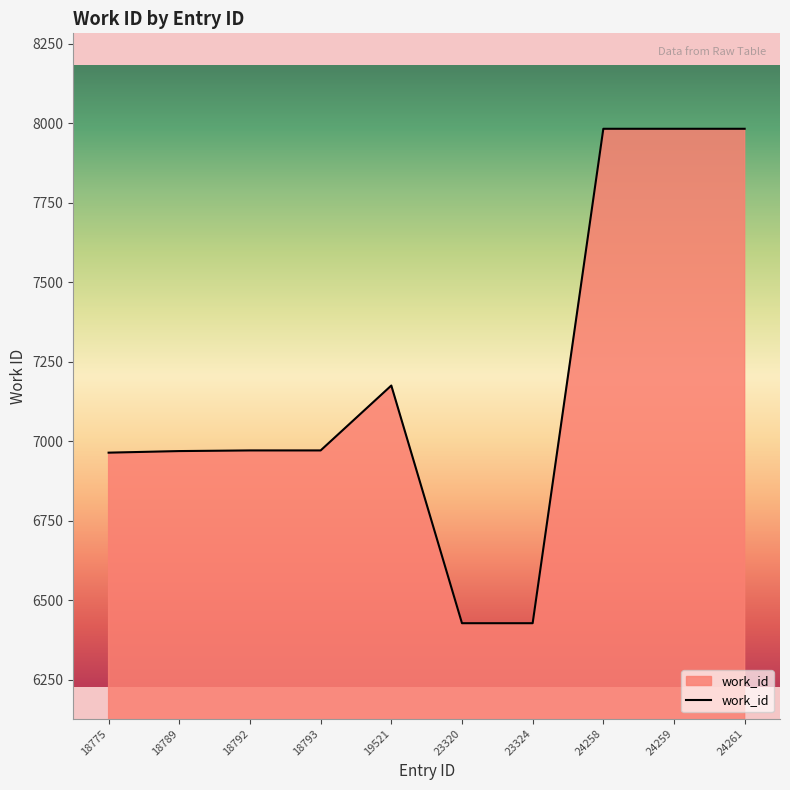

What is the difference between the values at 24261 and 18793?

1011